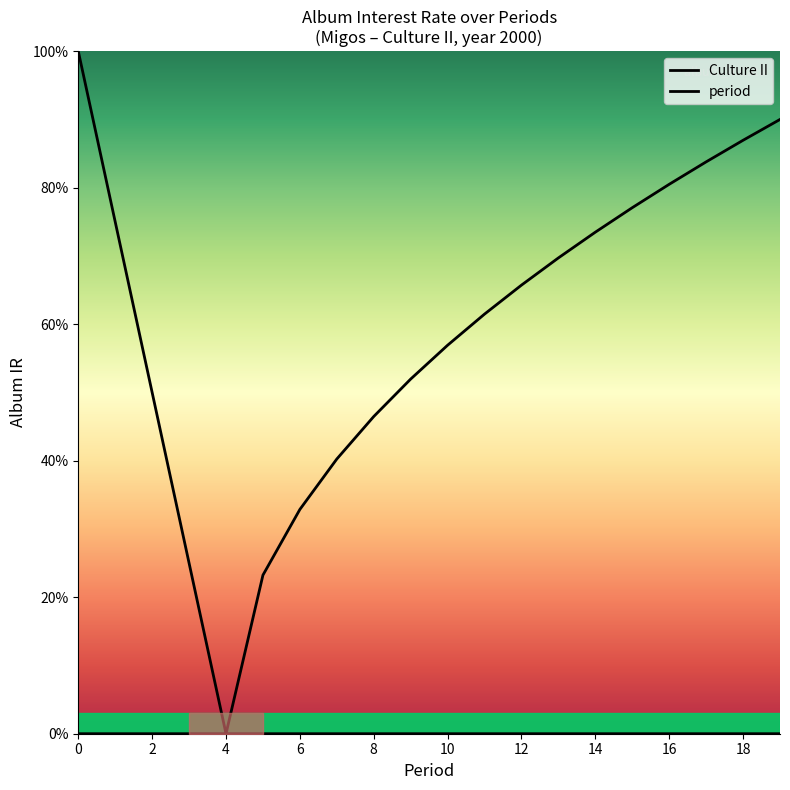

What is the difference between the maximum and minimum values in the period series?

0.9